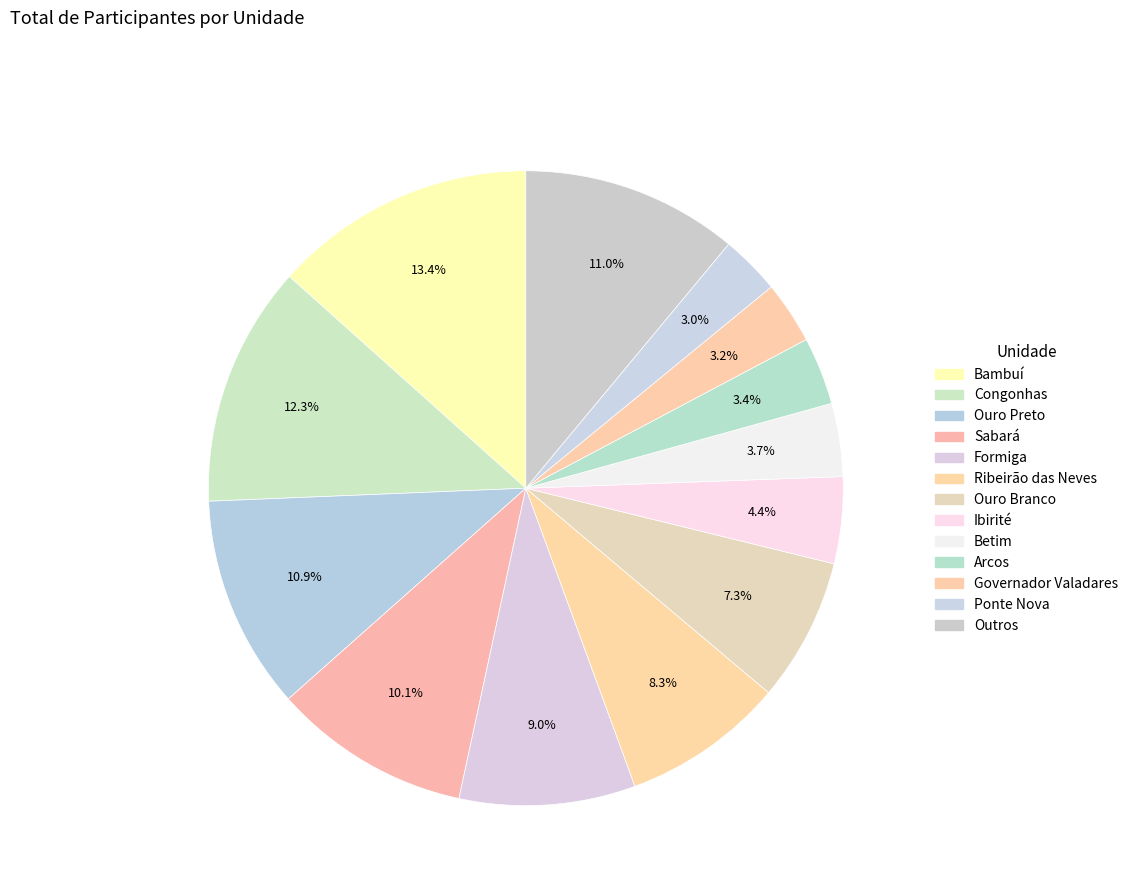

Count the number of slices in the pie.

13